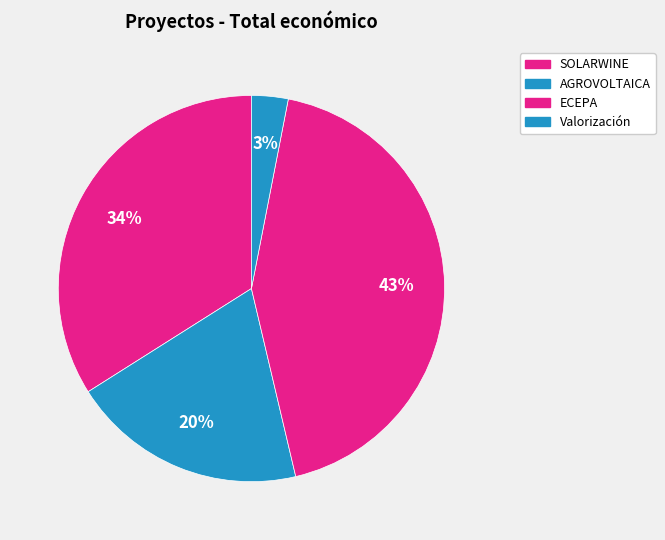

Is it true that ECEPA is 53% of the pie?

False